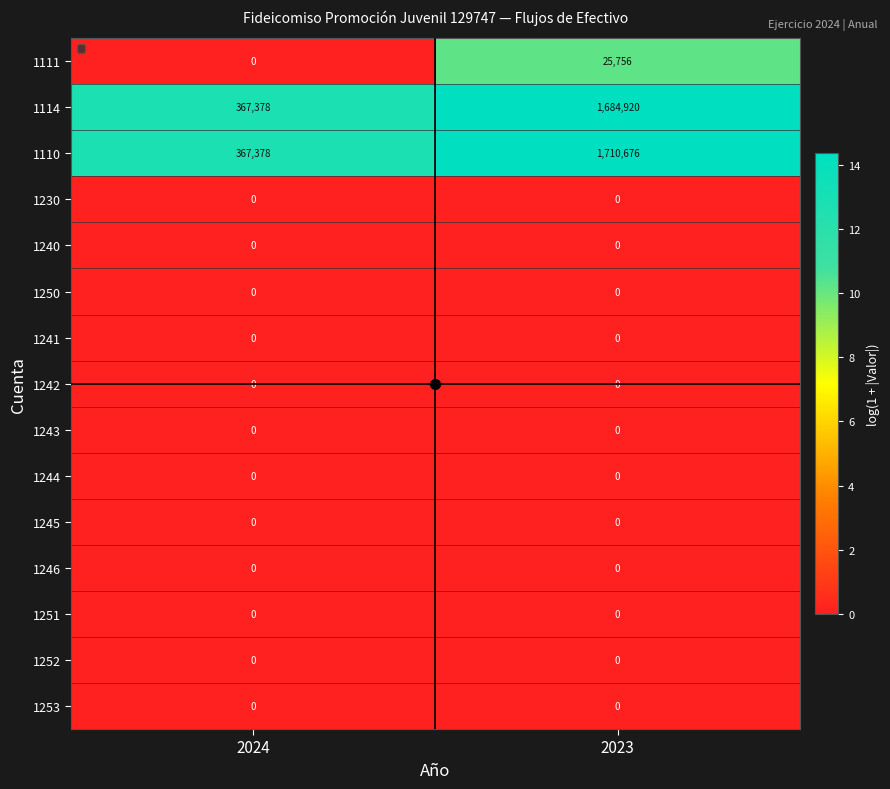

At which category does the chart reach its peak across all series?

2023